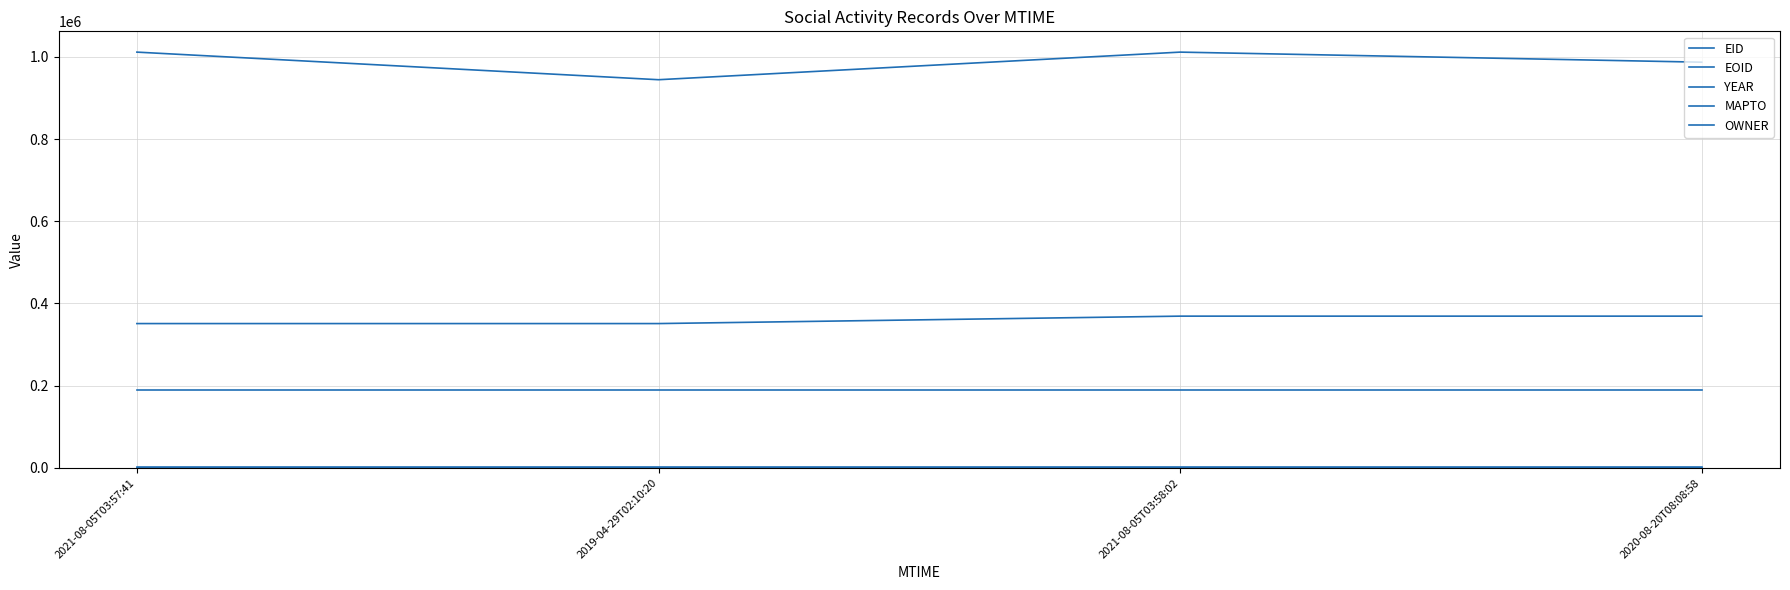

Reading left to right, extract all data points from this chart.

EID: 351078	351079	369160	369161
EOID: 1011771	944600	1011772	987255
YEAR: 2019	2019	2019	2019
MAPTO: 0	0	0	0
OWNER: 189122	189122	189122	189122